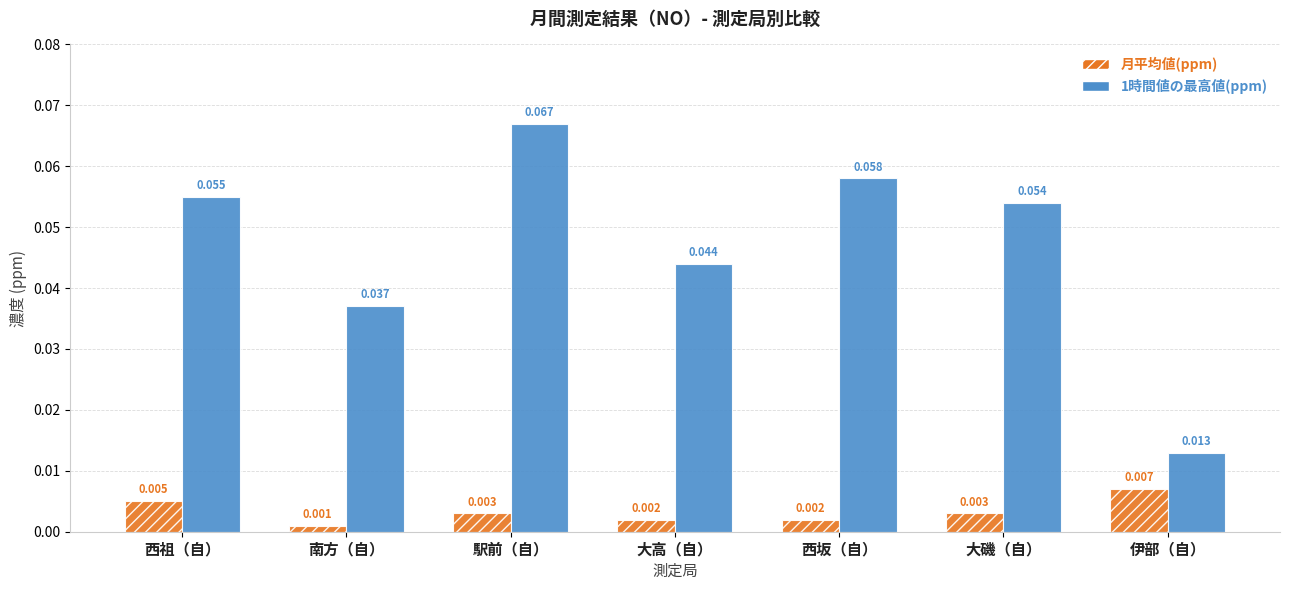

What is the label of the 4th bar from the right?

大高（自）